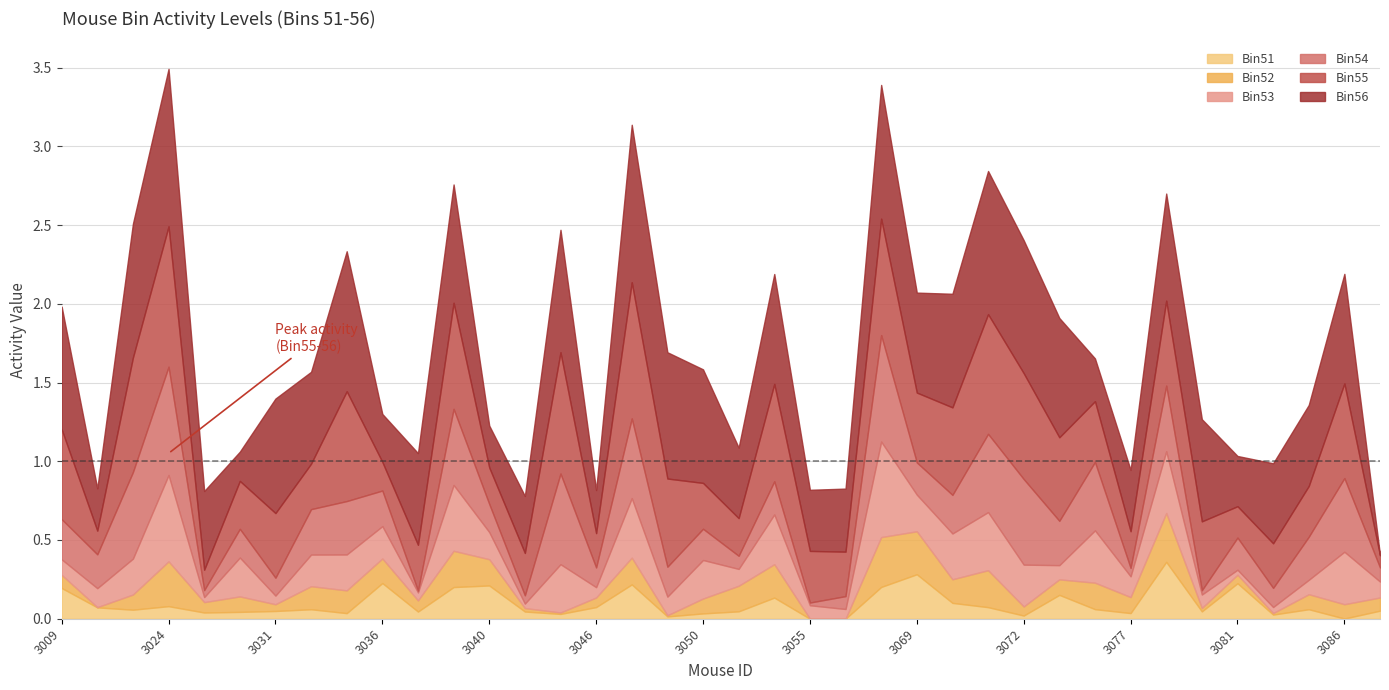

True or false: Bin52 has more than 0 interior local peaks.

True